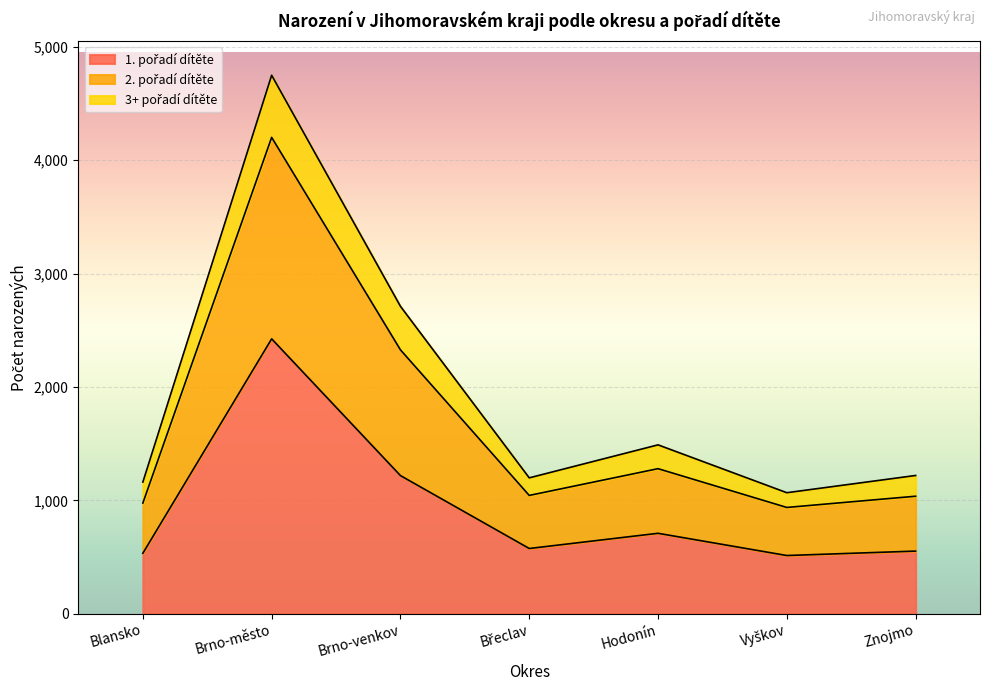

At which category is the sum across all series the highest?

Brno-město